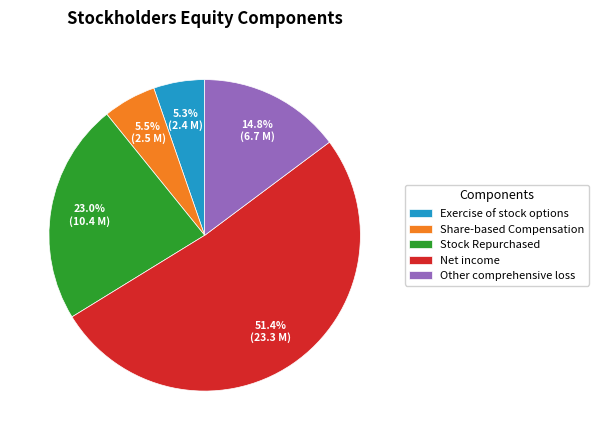

Between Share-based Compensation and Other comprehensive loss, which is larger?

Other comprehensive loss